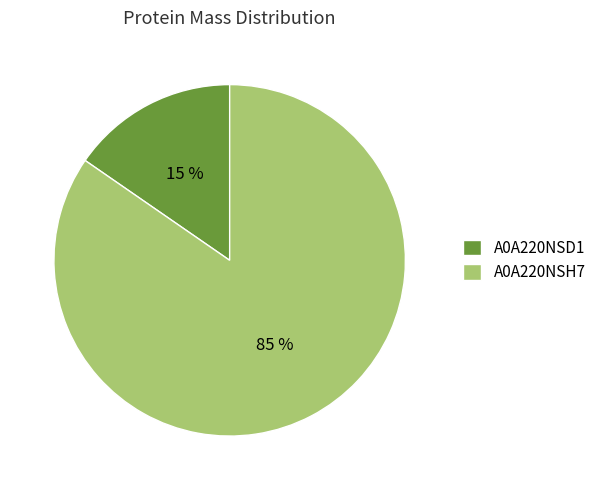

The A0A220NSD1 slice represents 28% of the pie. True or false?

False